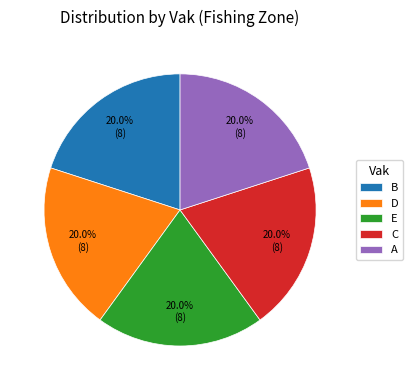

Does any single category account for the majority?

No